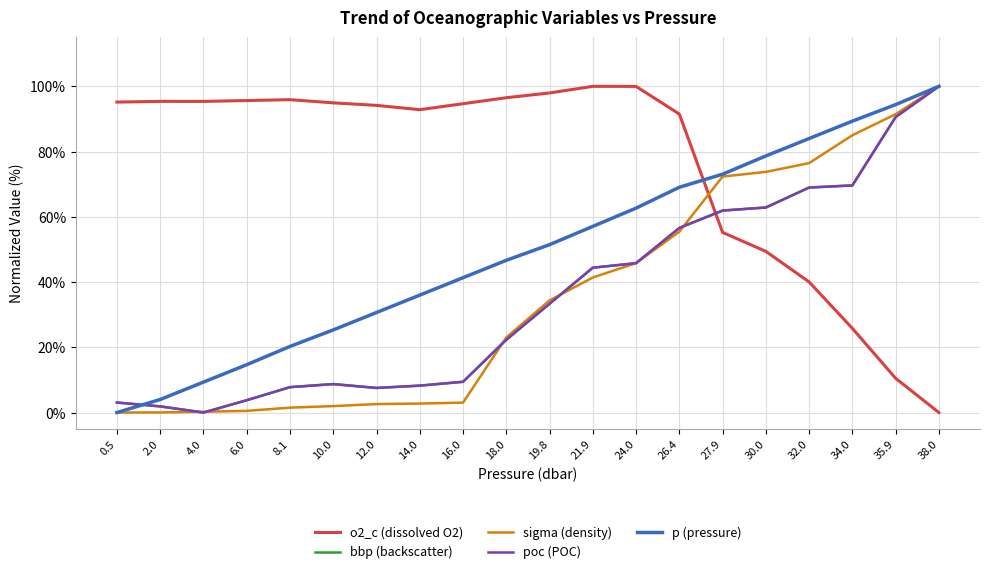

True or false: o2_c (dissolved O2) has more than 1 interior local peaks.

True